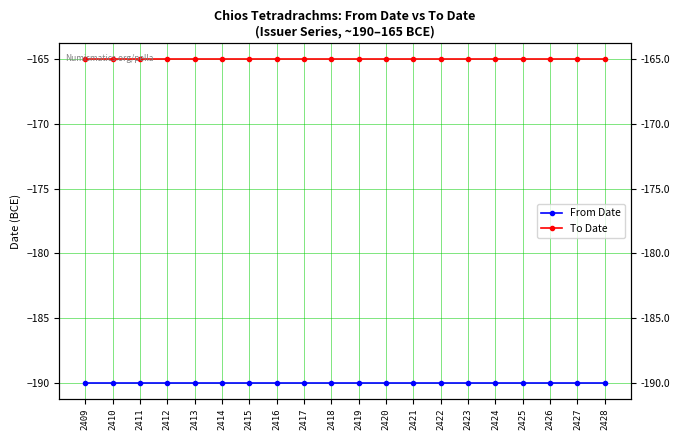

Rank the series by their maximum value, from lowest to highest.

From Date, To Date